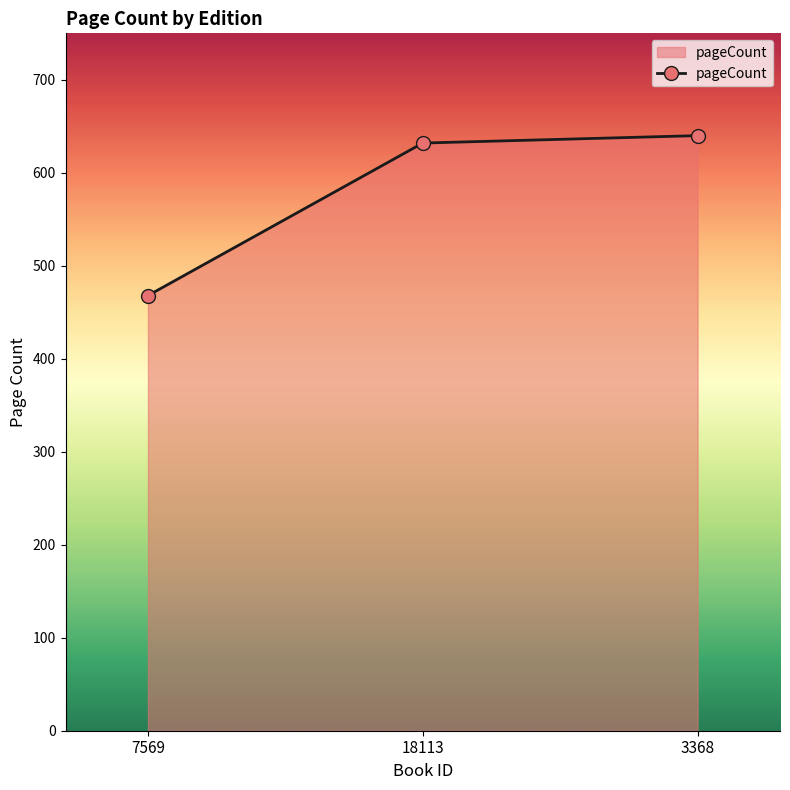

What is the label of the 2nd point from the right?

18113